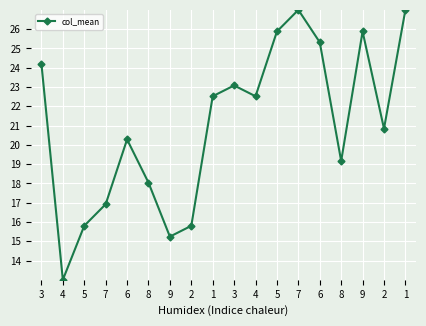

What is the ratio of the value at 7 to the value at 6?

0.8